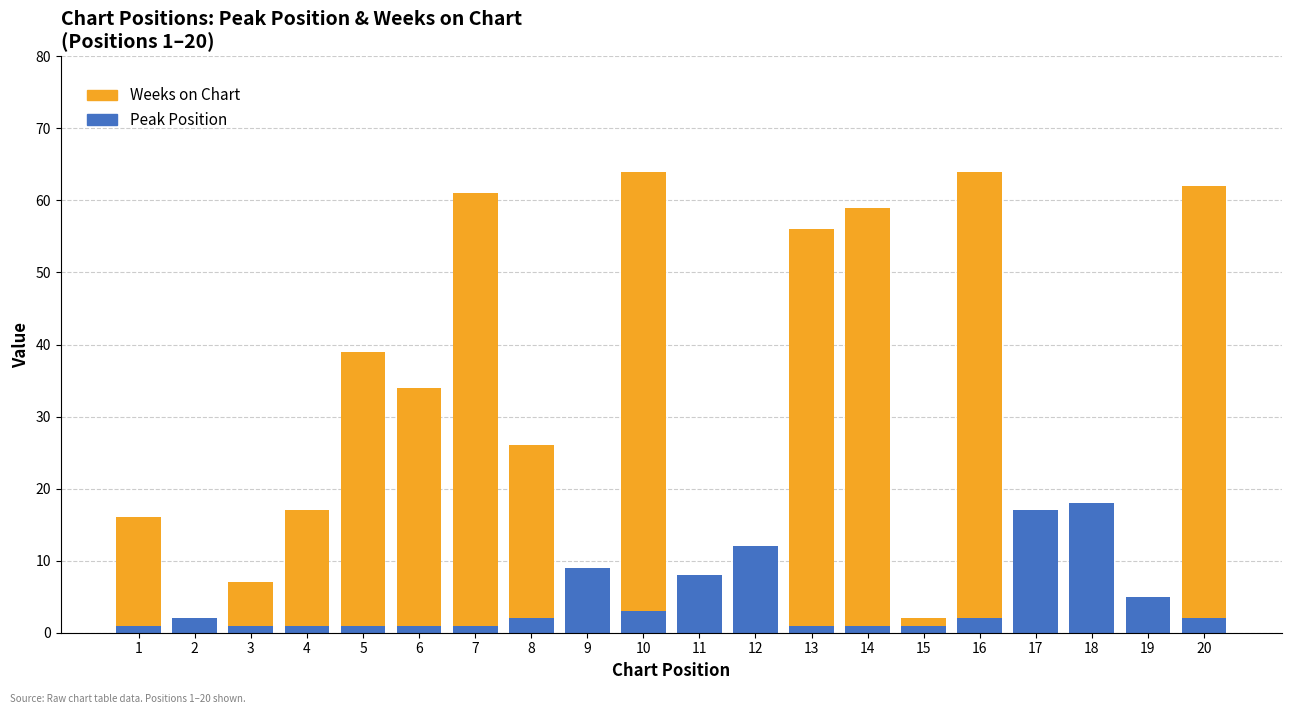

At which category does the chart reach its minimum across all series?

12